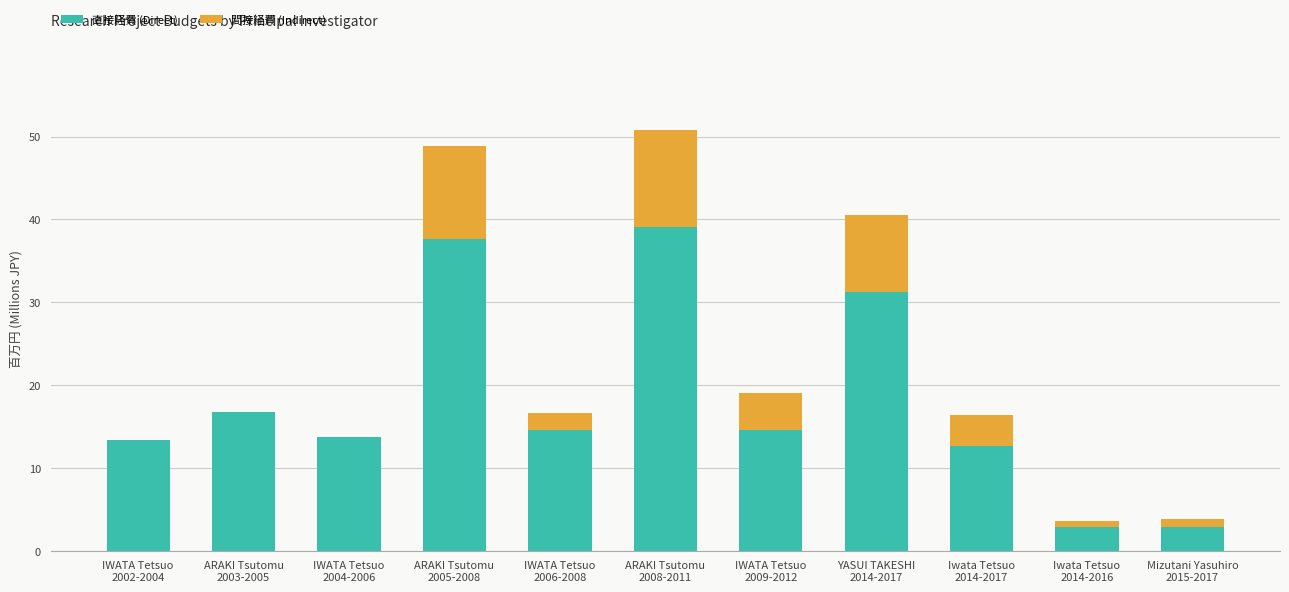

What is the highest value of the 直接経費 (Direct) series?

39.1